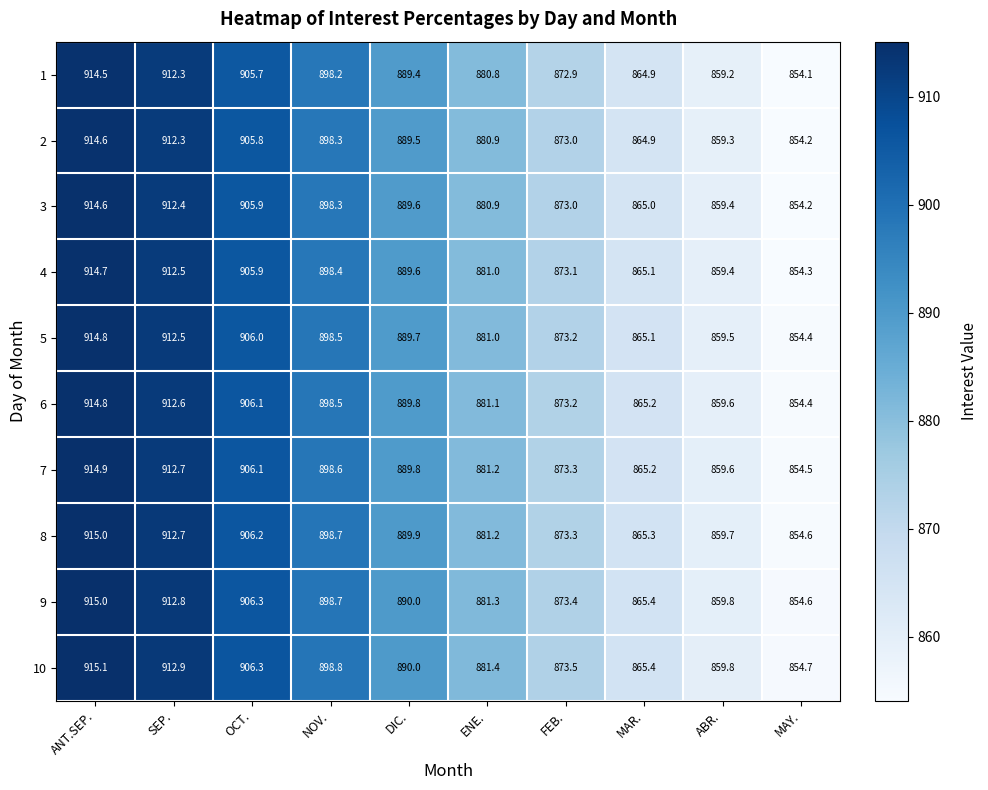

The value of 1 at ANT.SEP. is 914.5. True or false?

True